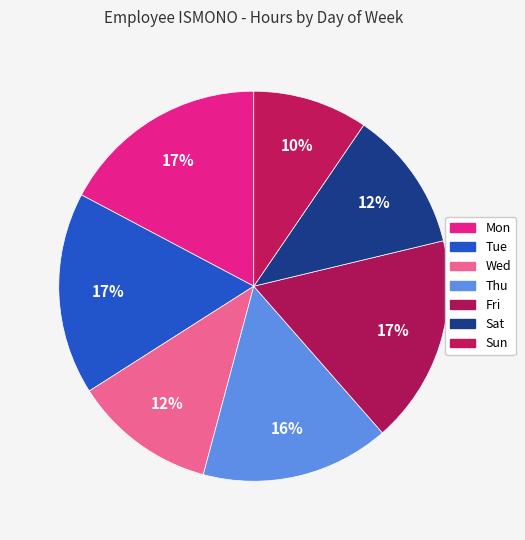

True or false: Sat accounts for 19% of the total.

False